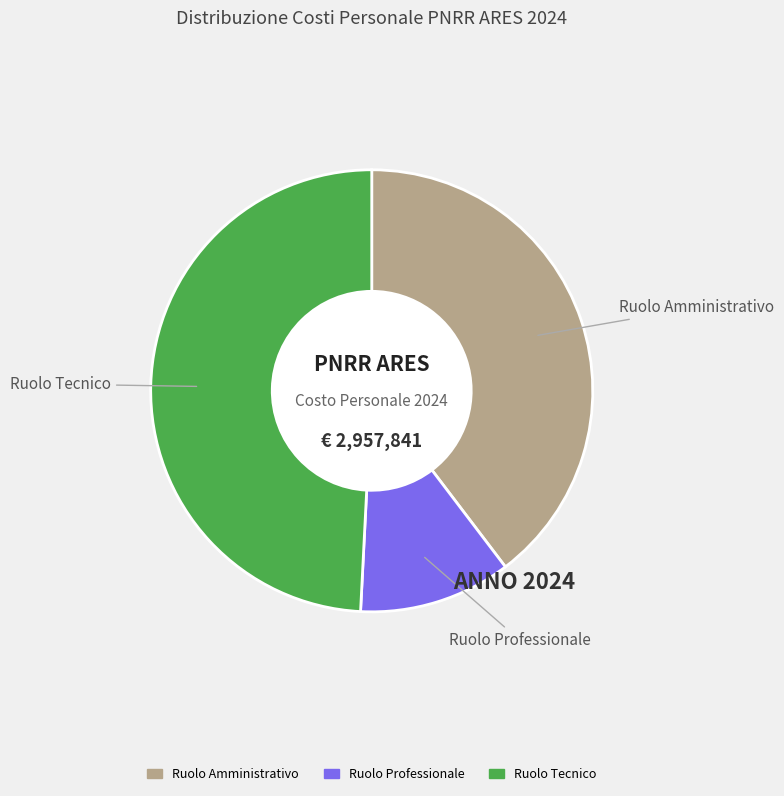

Approximately how many times larger is the value at Ruolo Tecnico compared to Ruolo Professionale?

4.4